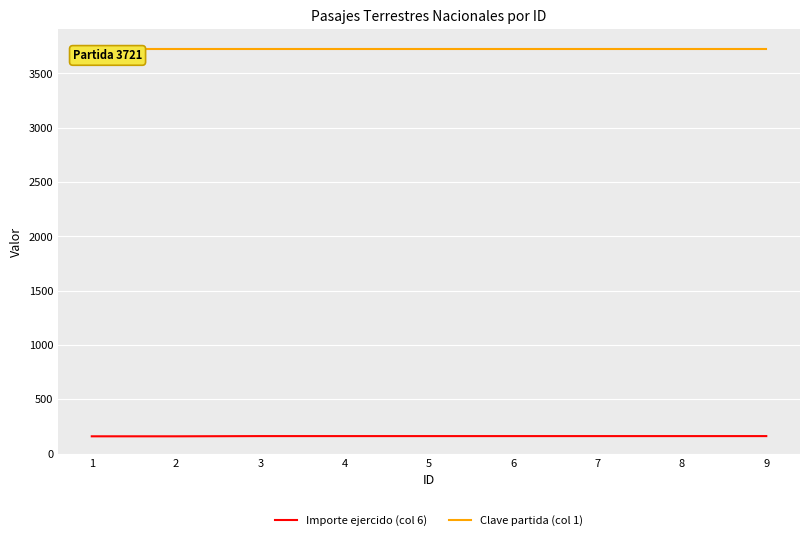

True or false: Importe ejercido (col 6) has more than 1 points higher than both neighbors.

False